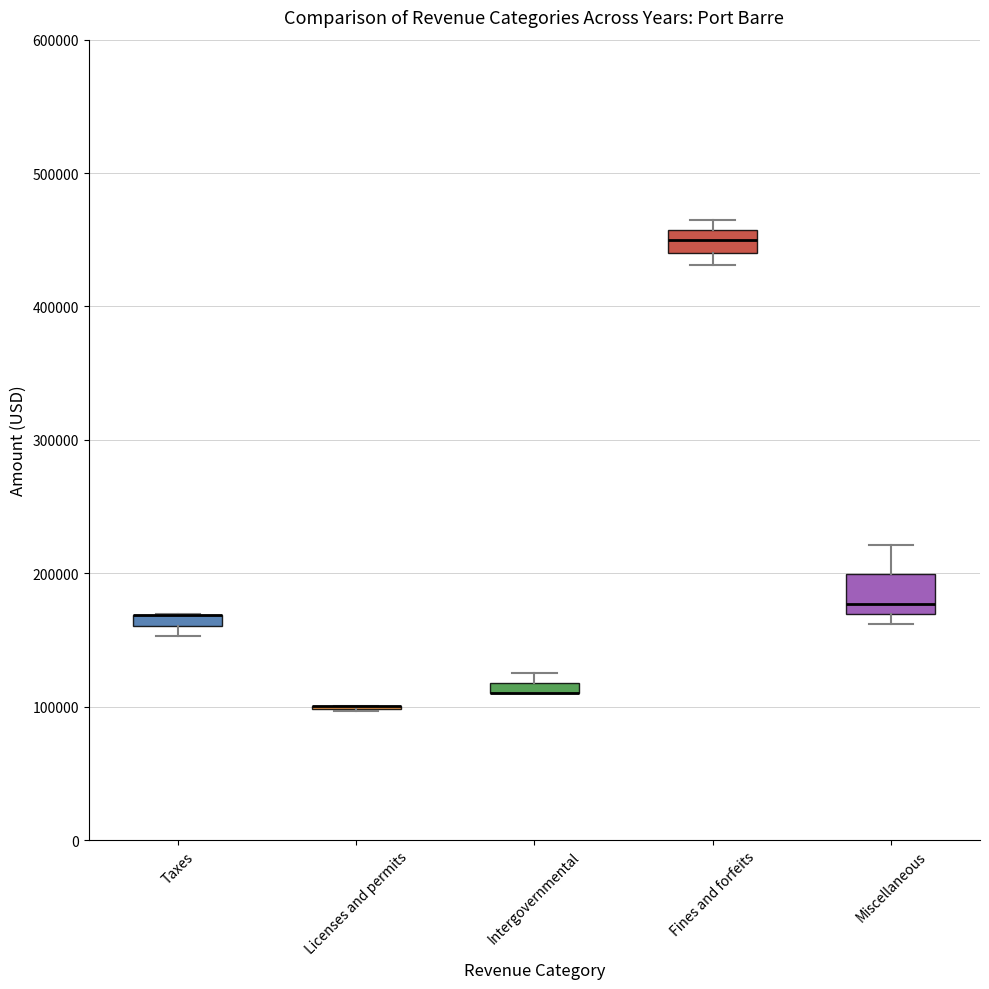

Which box is the tallest, from its lower edge to its upper edge?

Miscellaneous